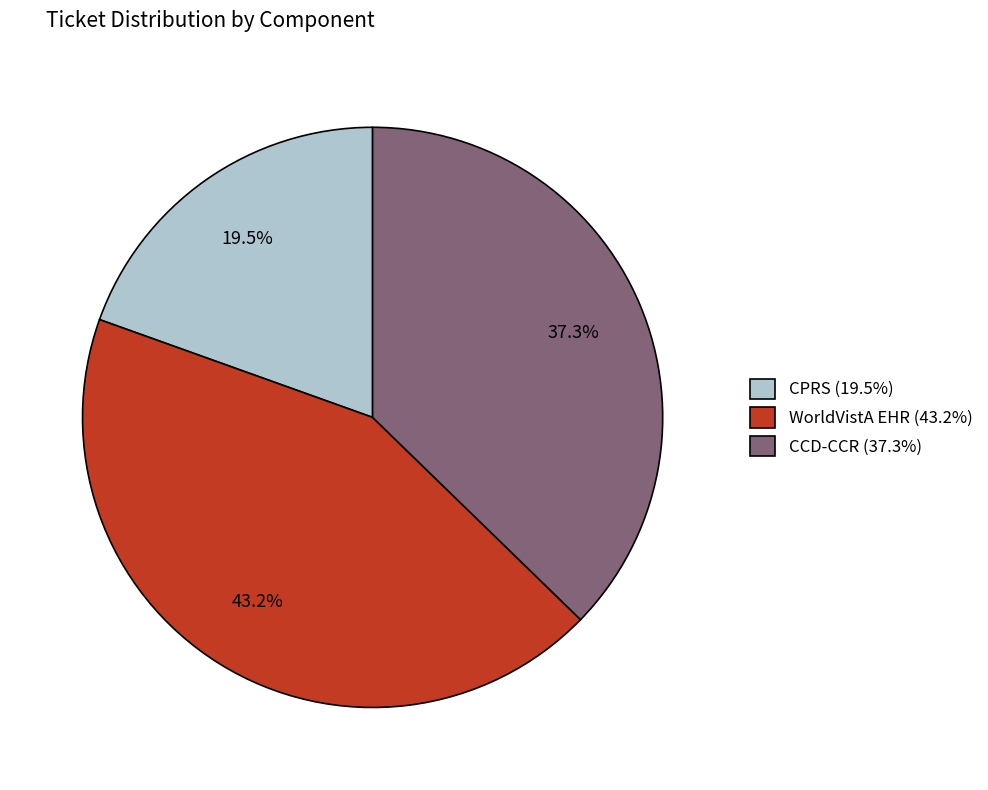

What is the ratio of the value at CCD-CCR (37.3%) to the value at CPRS (19.5%)?

1.9